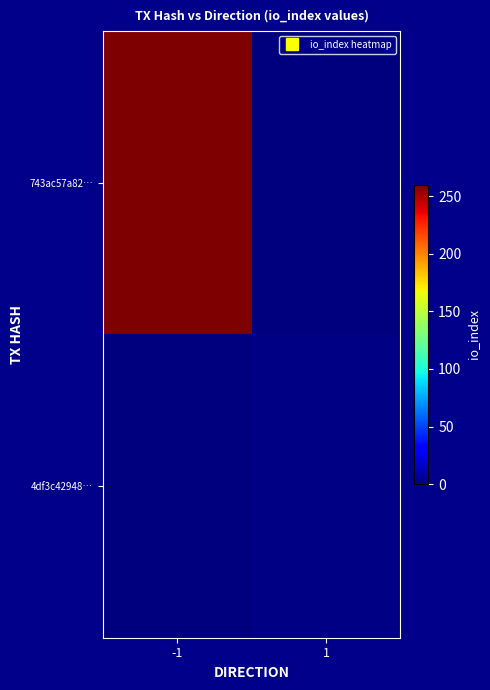

Reading right to left, transcribe all the data shown in this chart.

743ac57a82…: 1=0	-1=260
4df3c42948…: 1=2	-1=0